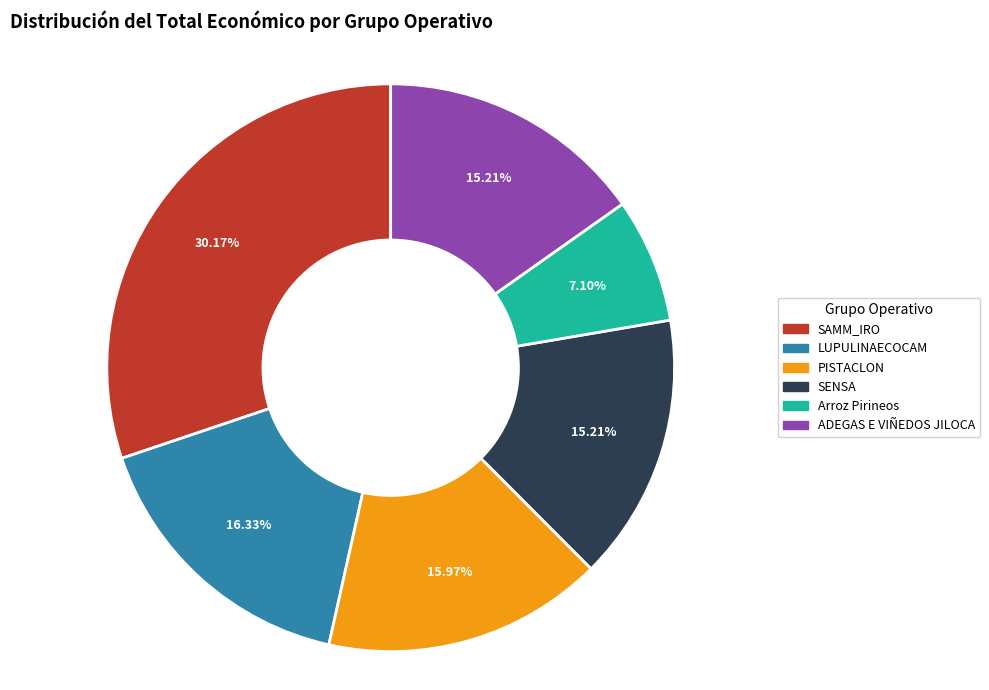

Count the number of slices in the pie.

6